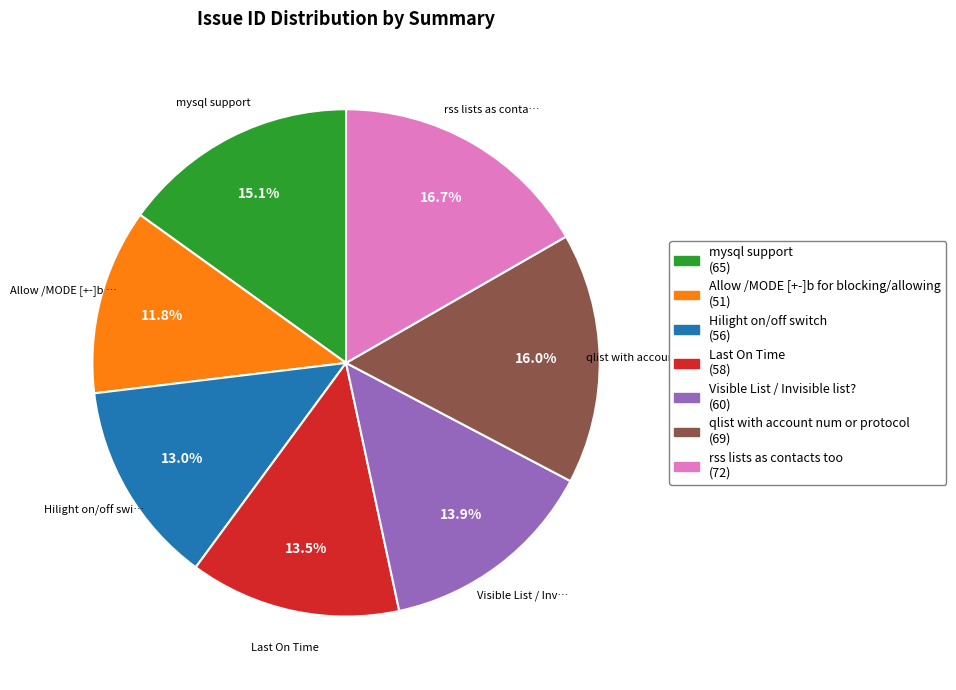

Is there any slice that represents more than half of the pie?

No